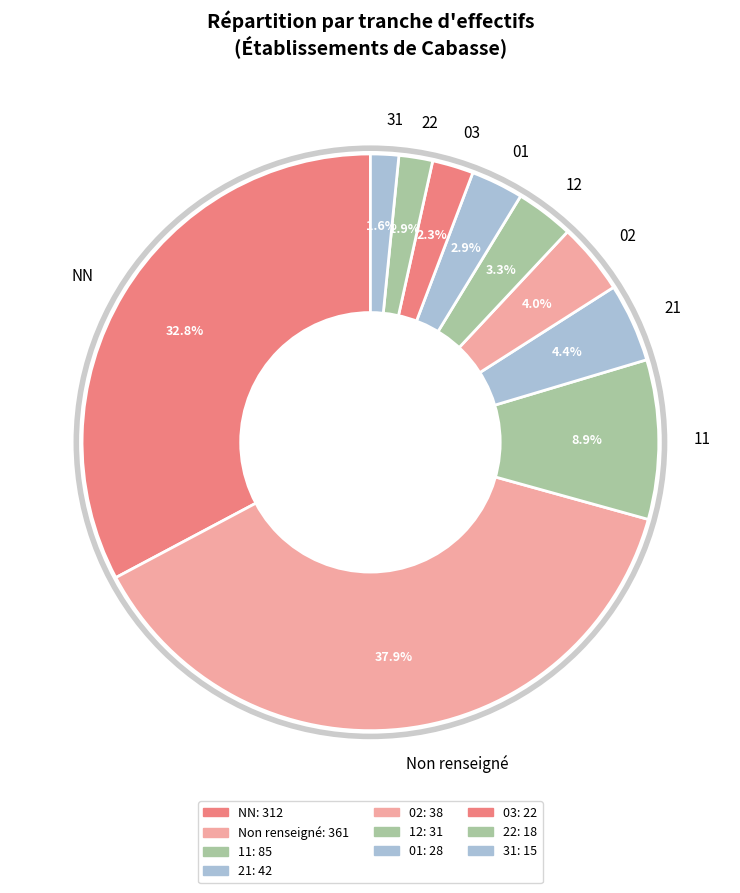

What portion of the pie excludes 11?

91.1%